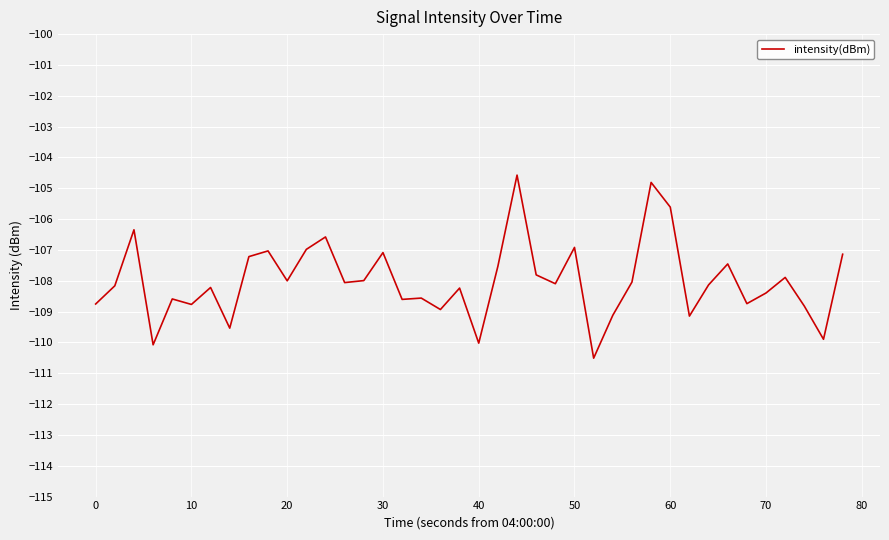

What is the difference between the maximum and minimum values?

5.9